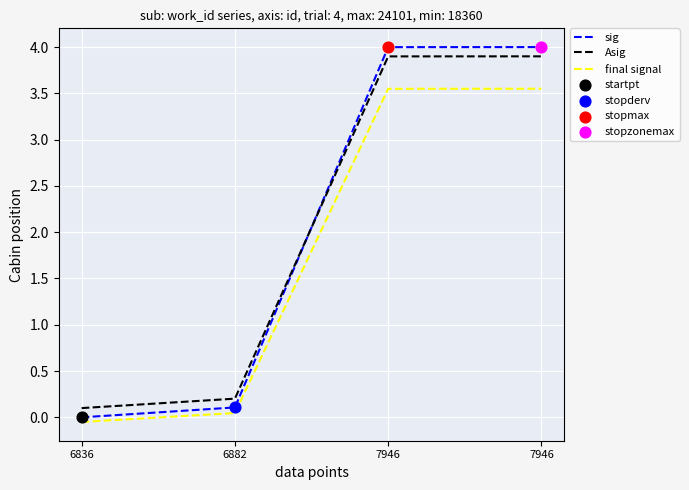

Which series has the largest total across all categories?

sig